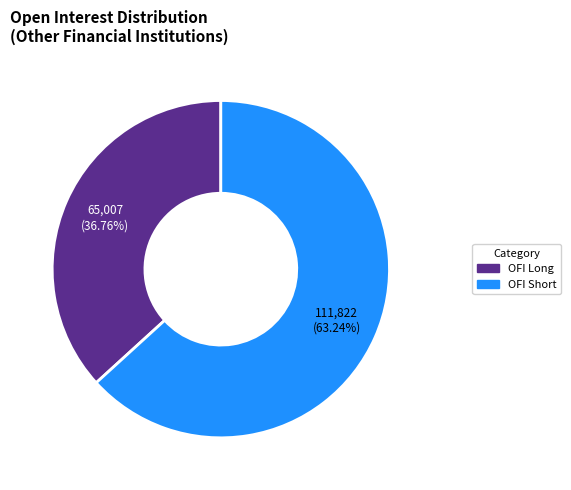

Rank the categories by value from lowest to highest.

OFI Long, OFI Short